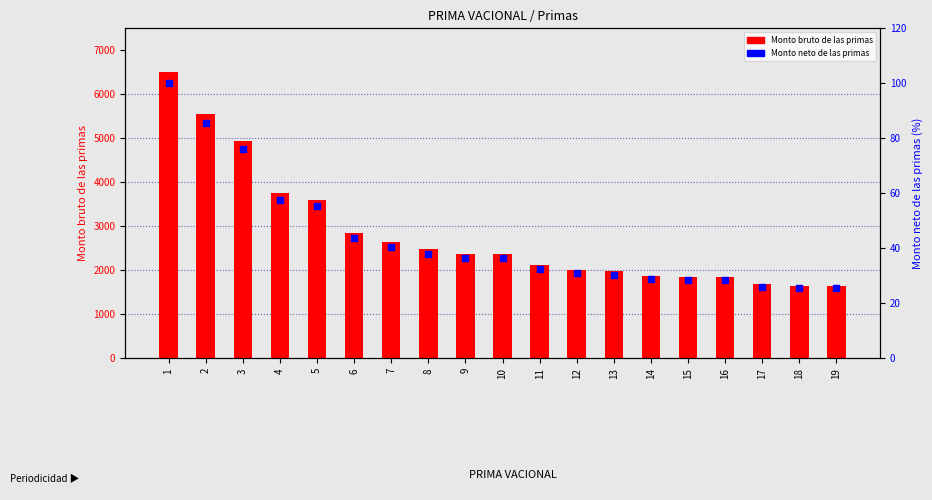

Which series has the widest spread of Y values?

Monto bruto de las primas